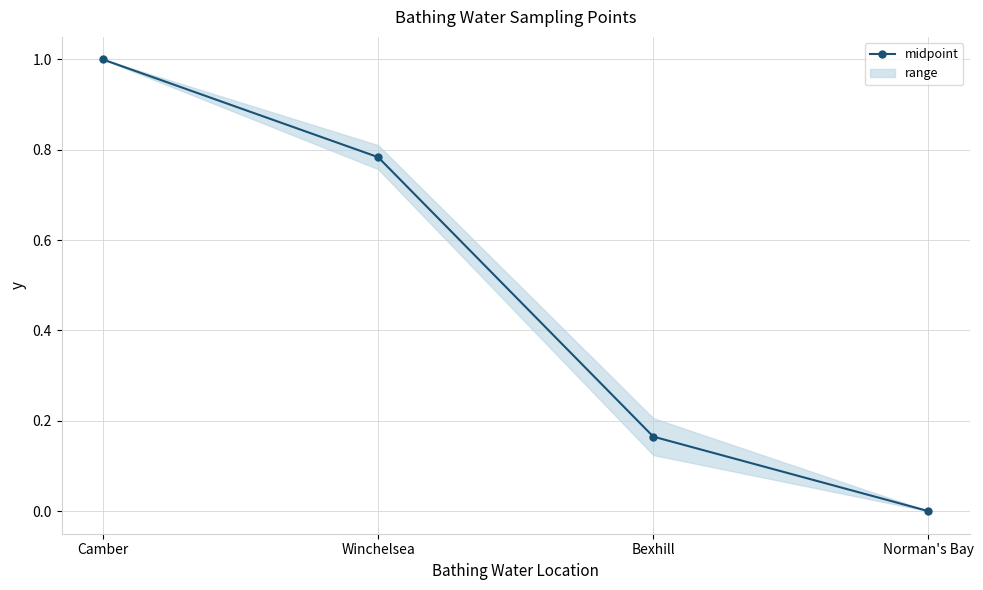

What is the difference between the maximum and minimum values?

1.0